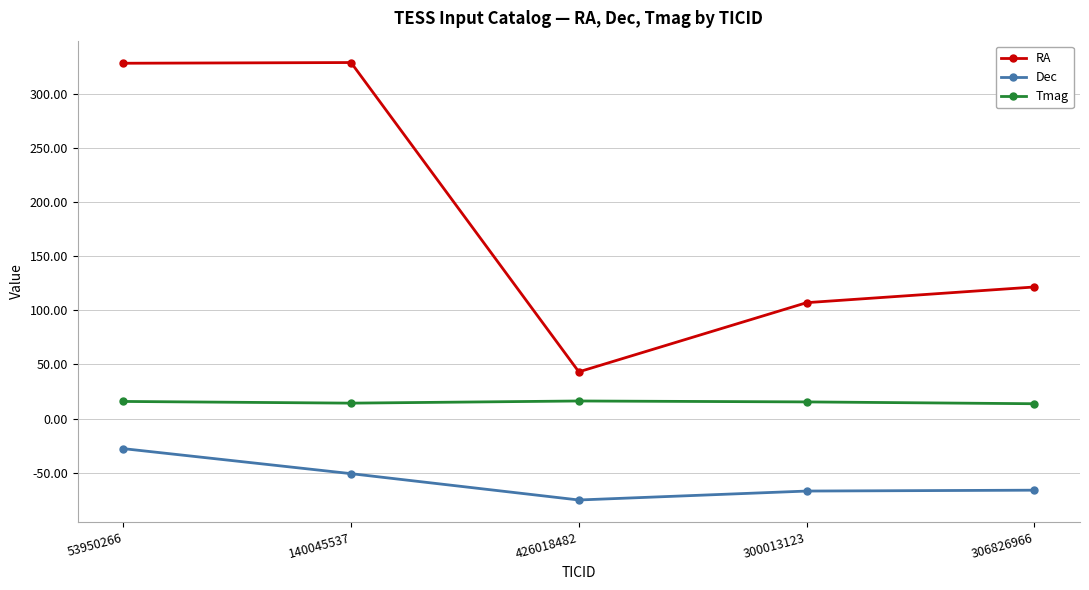

What is the difference between the Tmag values at 53950266 and 306826966?

2.1